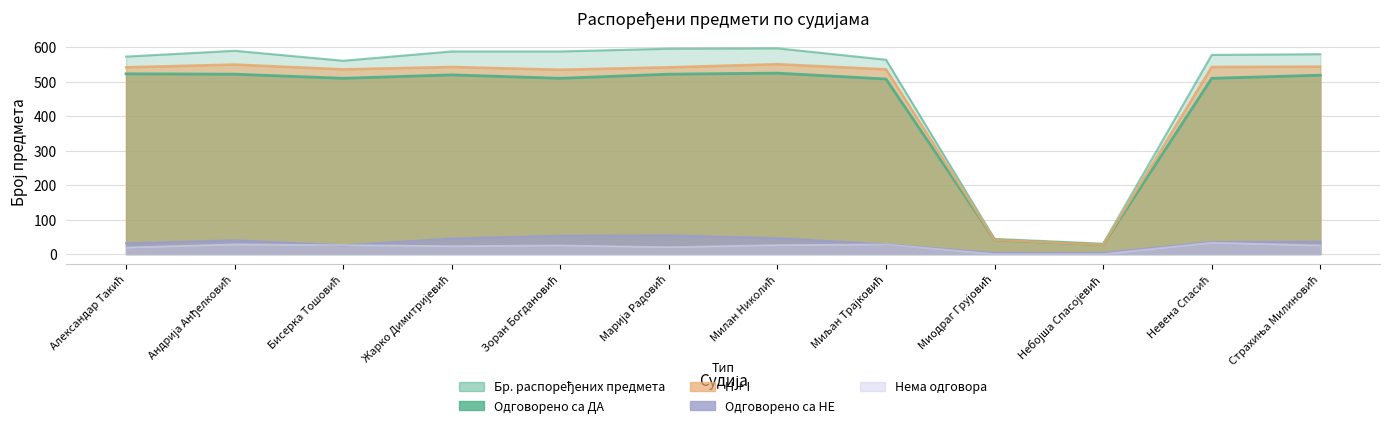

What are all the series names shown in the legend?

Бр. распоређених предмета, Одговорено са НЕ, Одговорено са ДА, Нема одговора, H + I